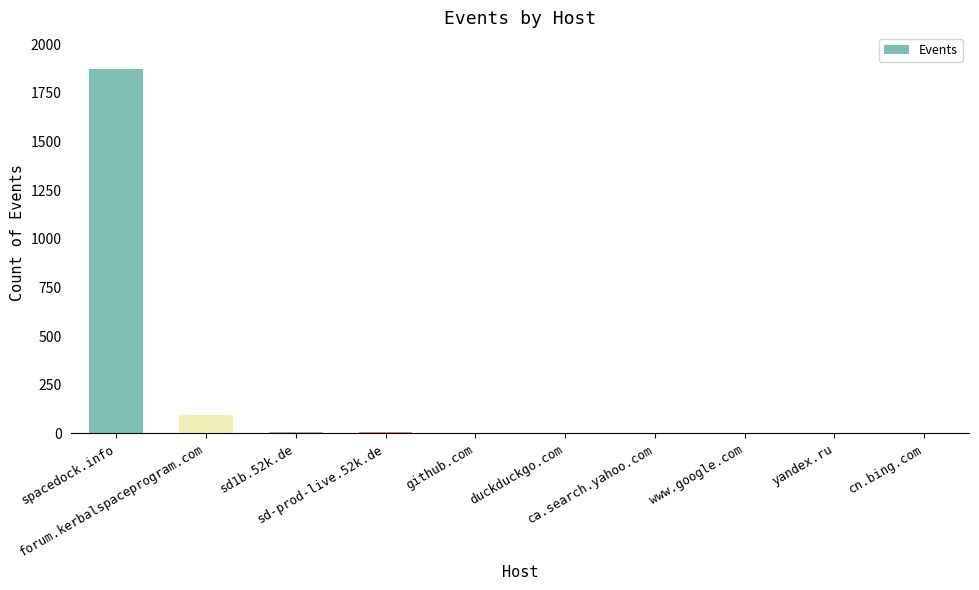

At which category does the chart reach its peak across all series?

spacedock.info